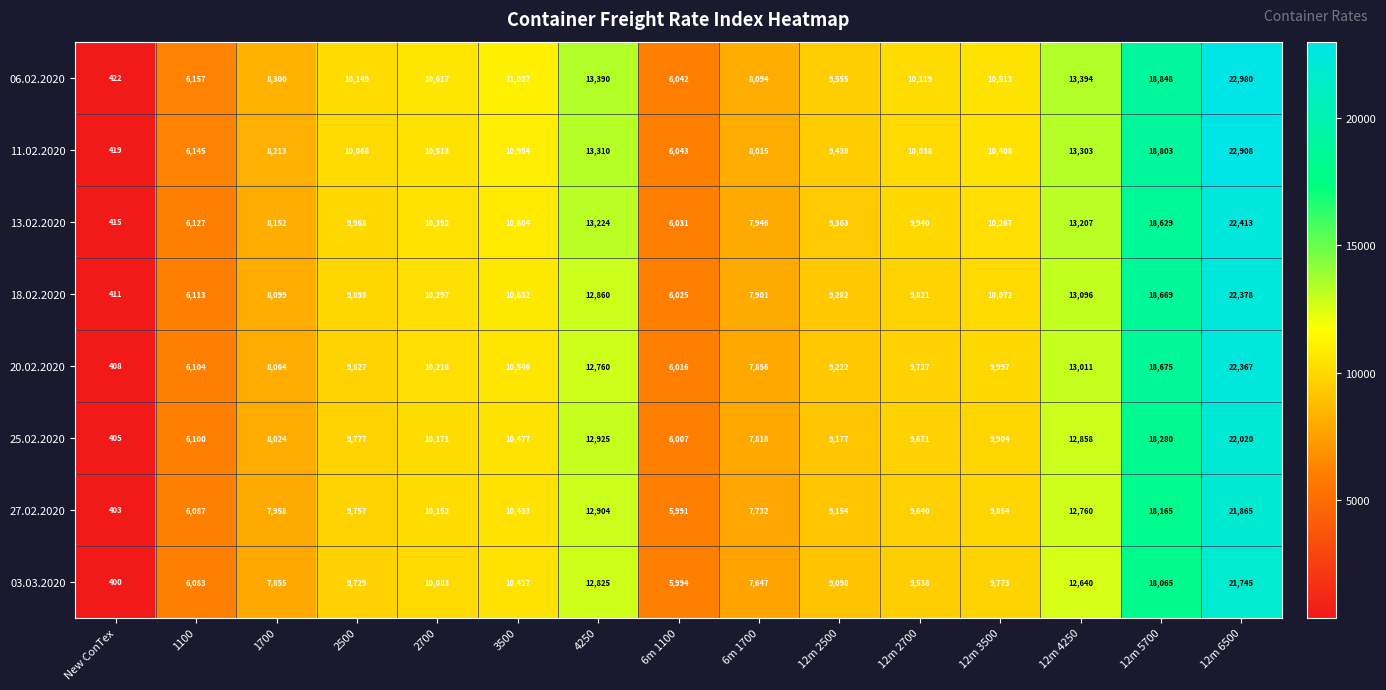

What is the difference between the maximum and second lowest values in the 13.02.2020 series?

16382